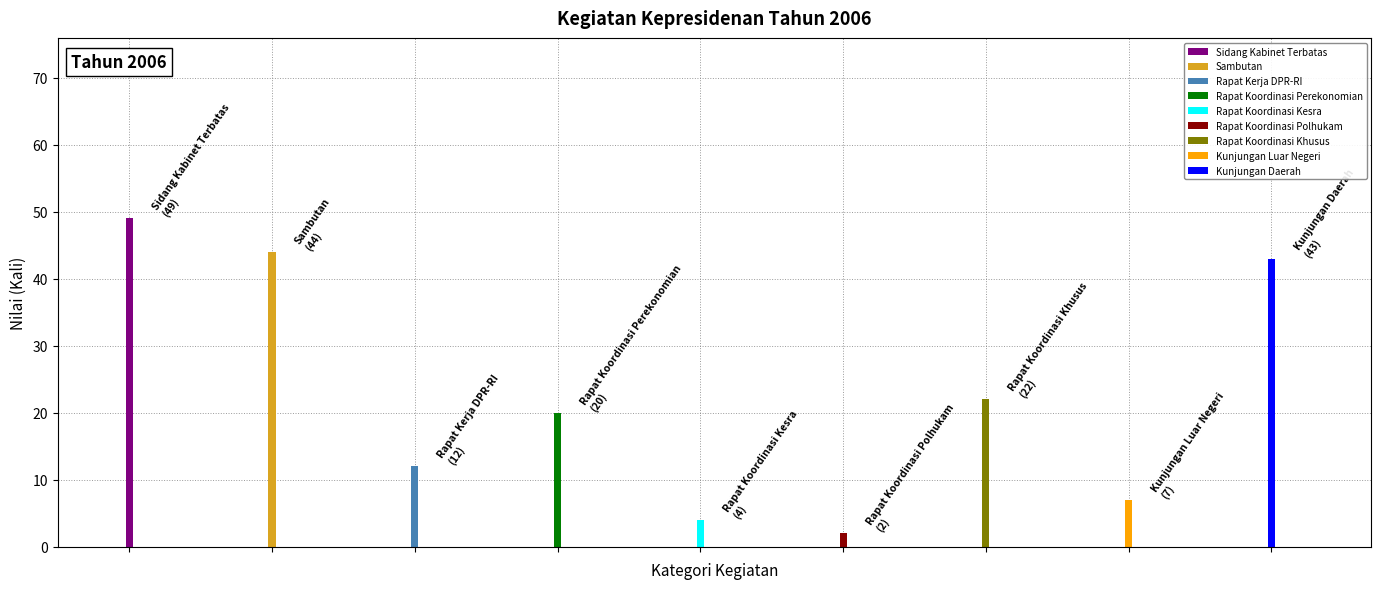

At which category does the chart reach its peak across all series?

Sidang Kabinet Terbatas